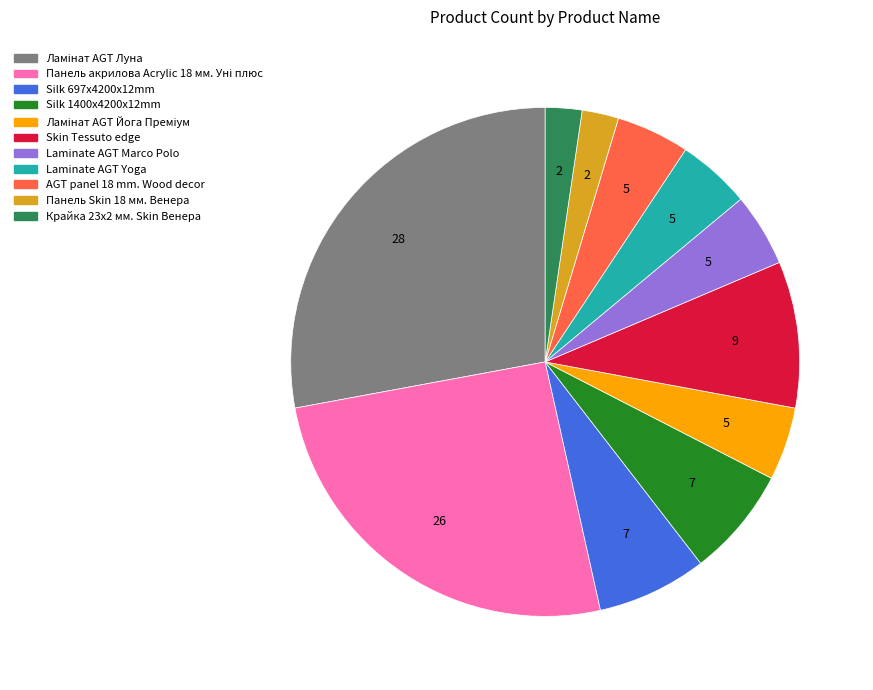

How many slices are in this pie chart?

11